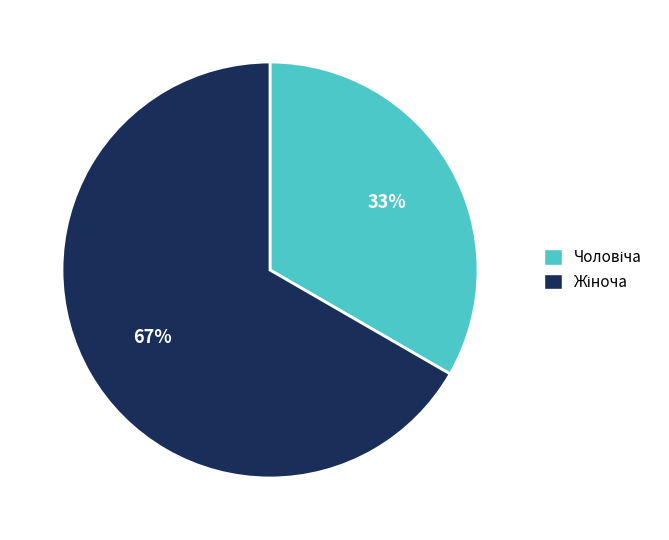

Does any single category account for the majority?

Yes